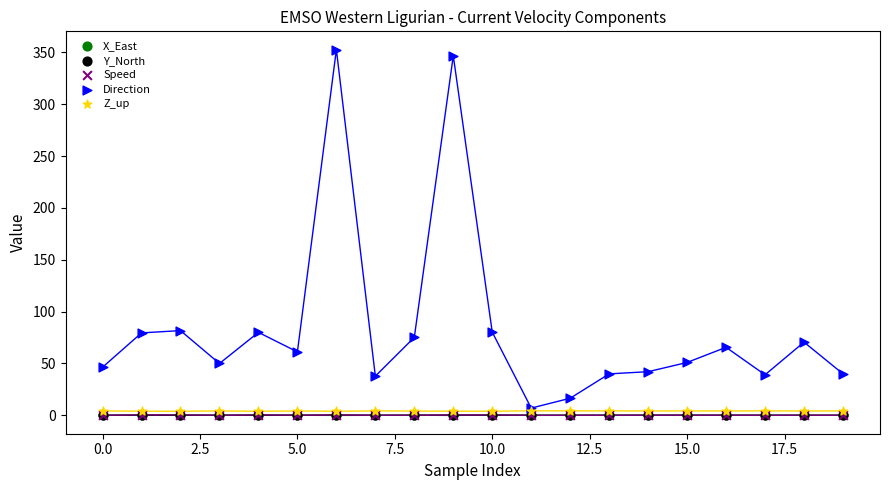

Which series contains the highest Y value?

Direction